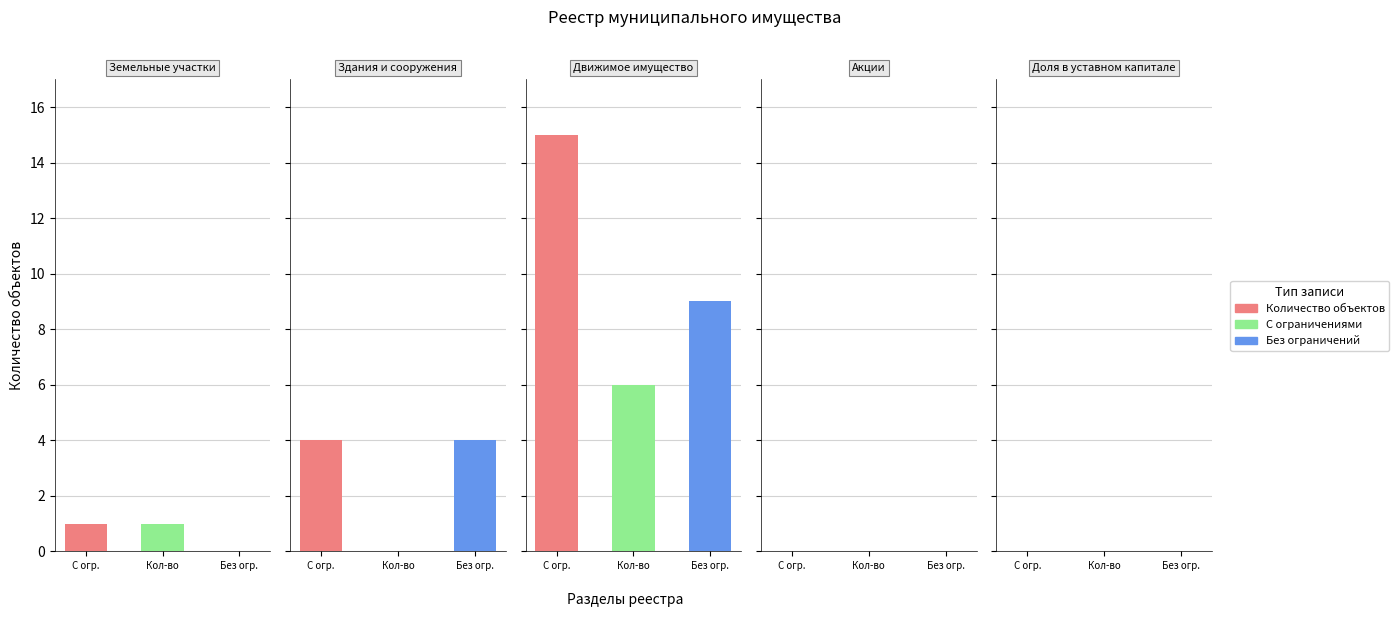

Which has a higher value, 1 or 0?

1